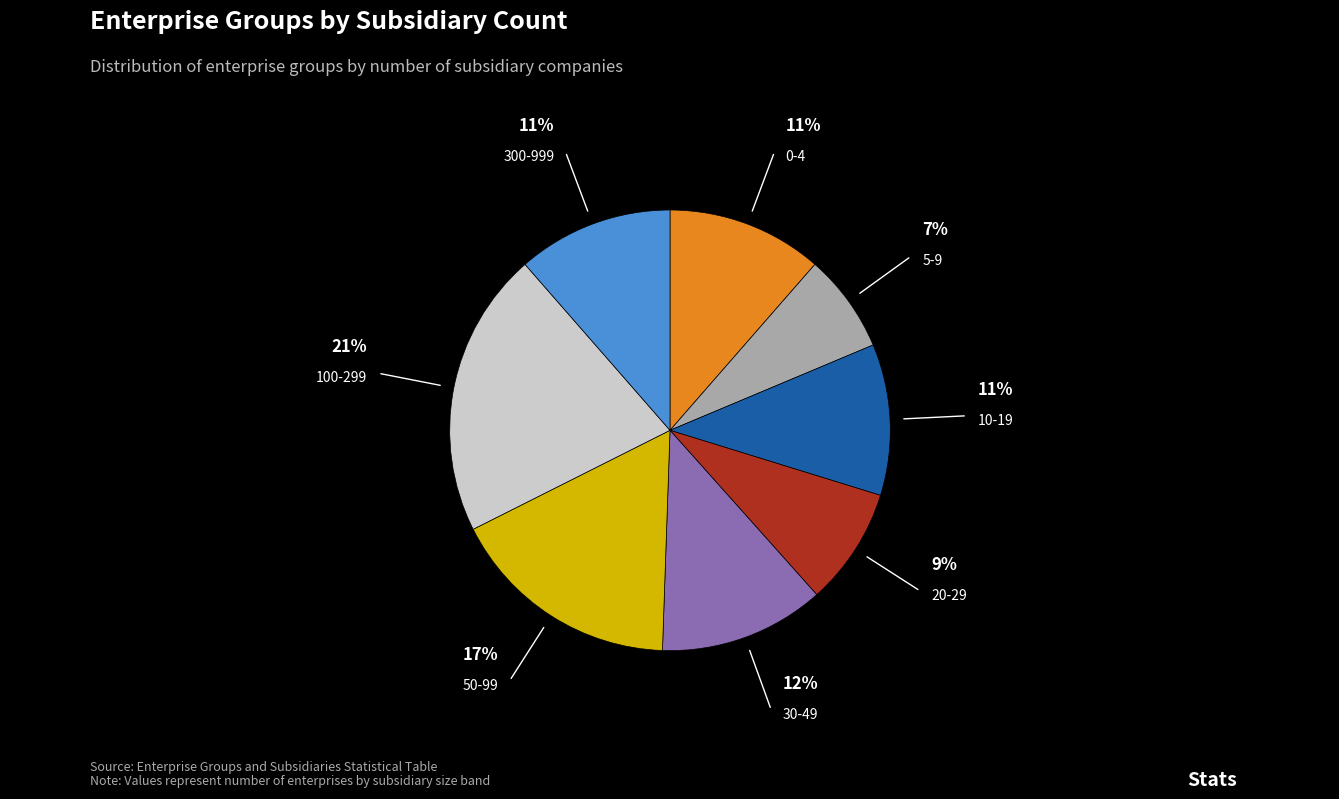

What is the largest slice in the pie chart?

100-299